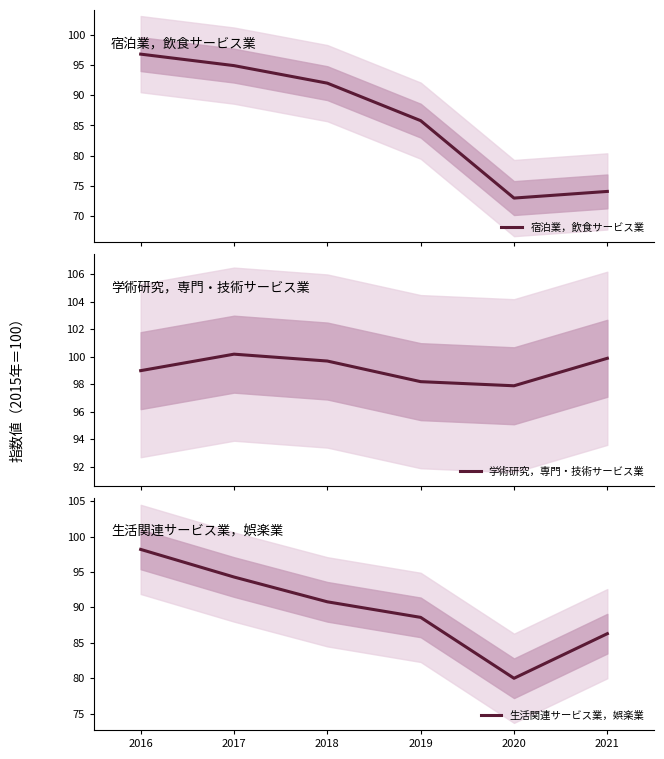

Where is the first local minimum for 学術研究，専門・技術サービス業?

2020